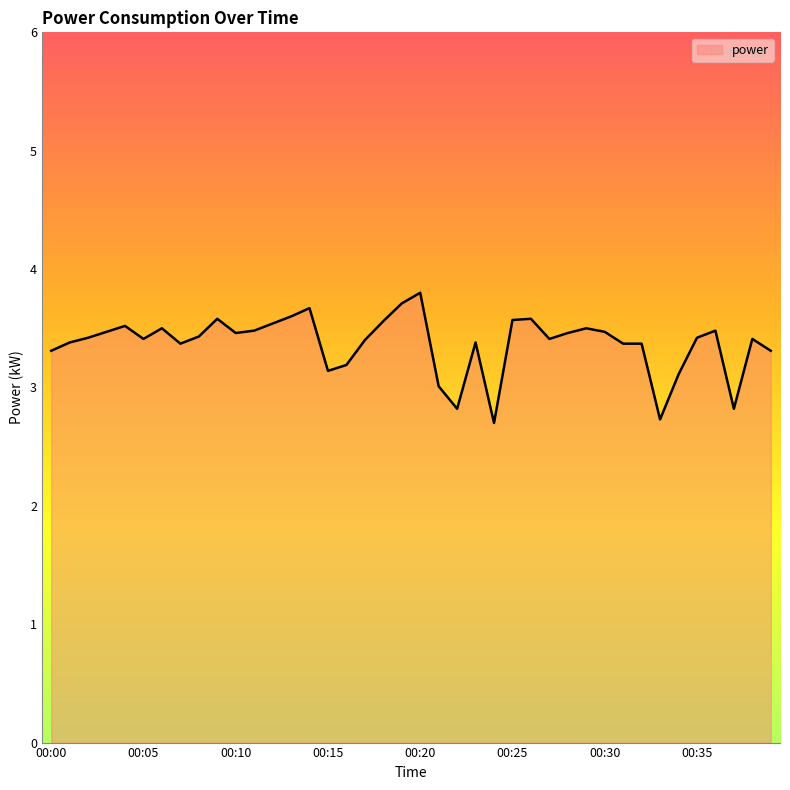

What is the greatest value displayed?

3.8